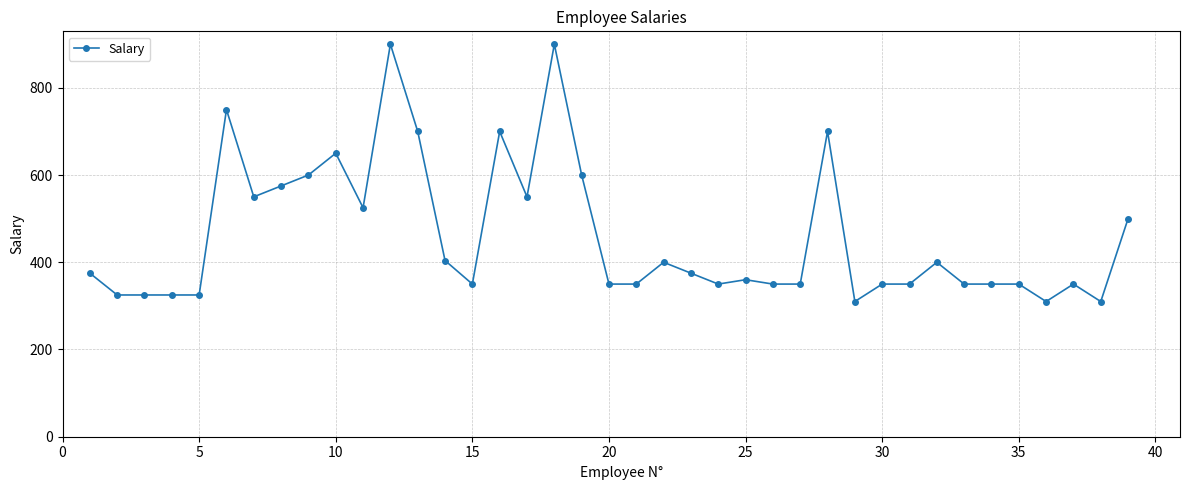

True or false: there are more than 2 points higher than both neighbors.

True